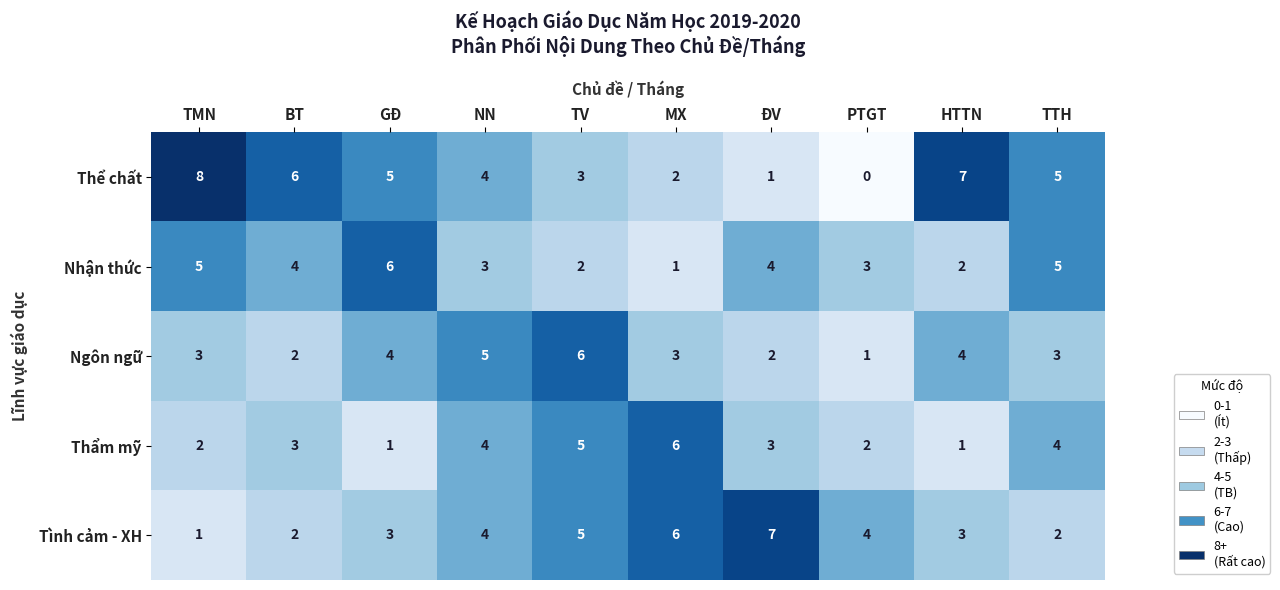

Rank the series by their average value, from highest to lowest.

Thể chất, Tình cảm - XH, Nhận thức, Ngôn ngữ, Thẩm mỹ